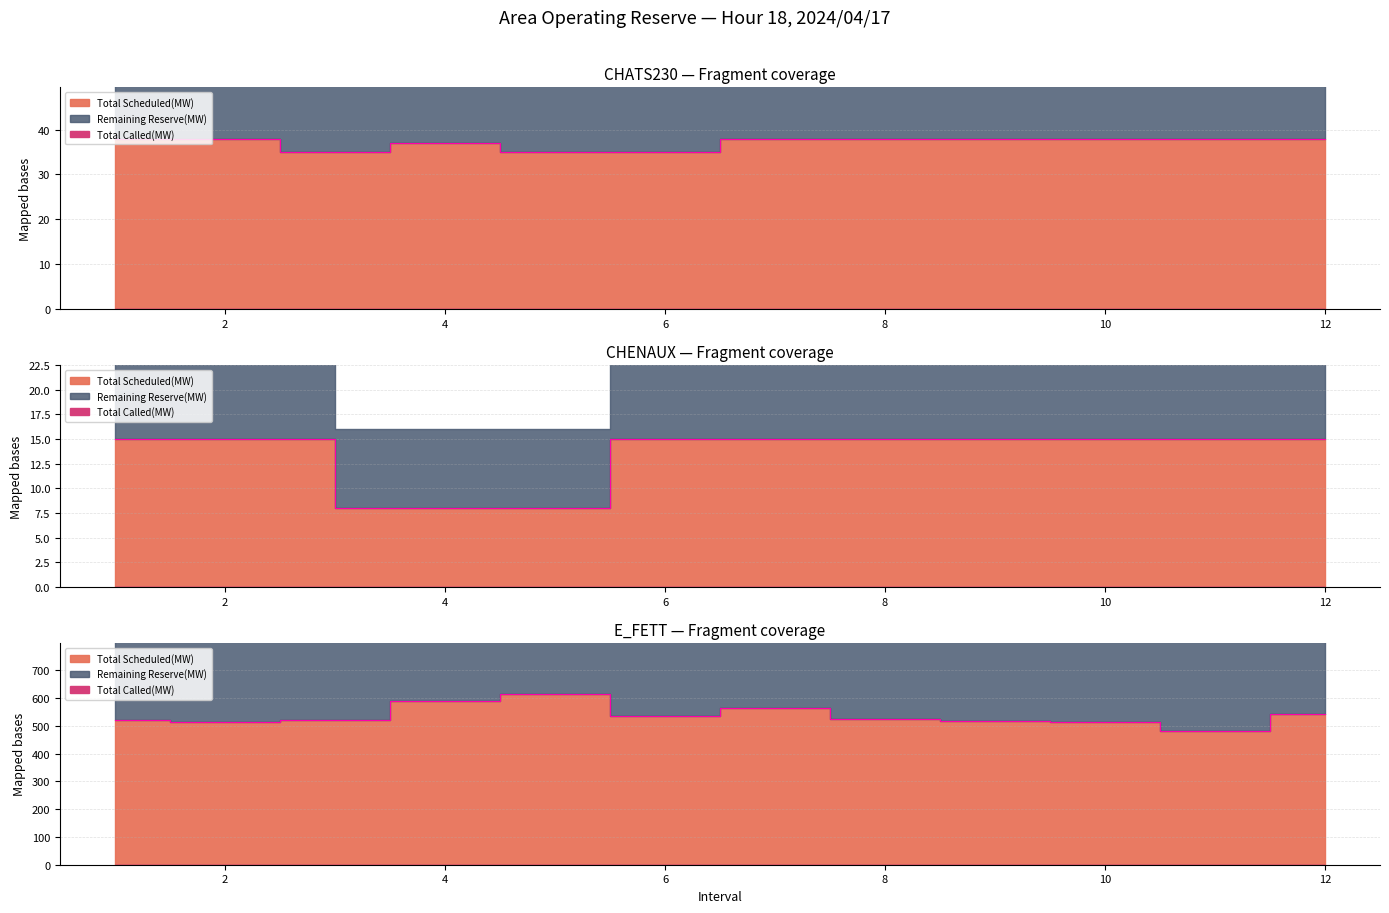

True or false: Total Scheduled(MW) and Total Called(MW) intersect in this chart.

False